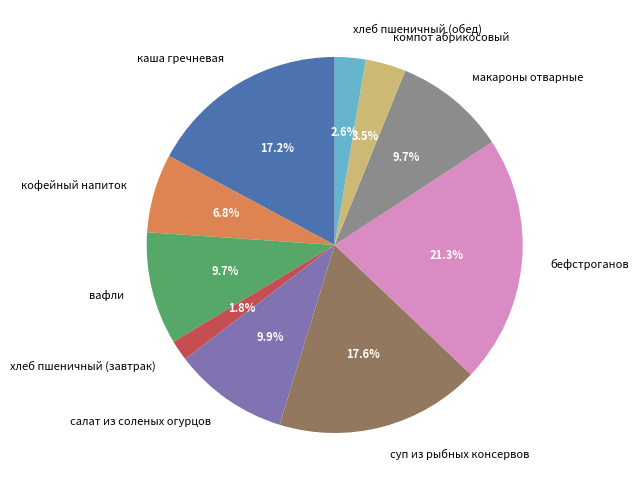

How much of the chart is everything except вафли?

90.3%